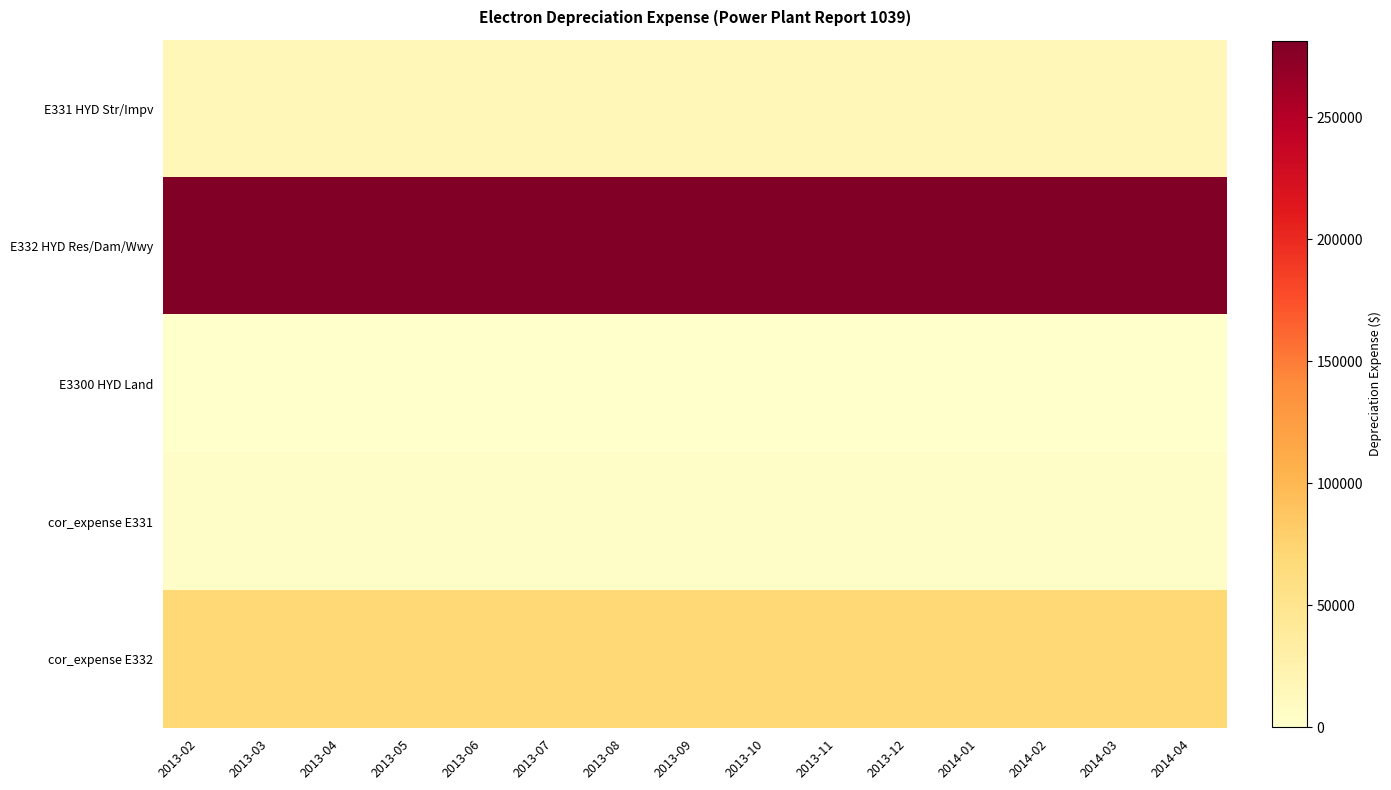

How many series are shown in this chart?

5